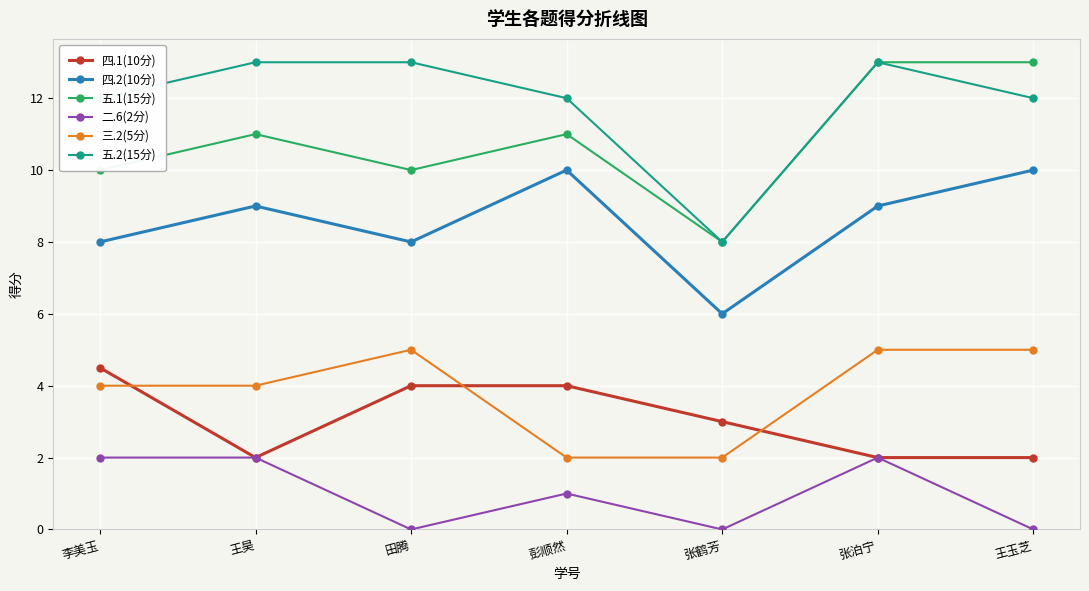

At how many categories does at least one series exceed 4?

7